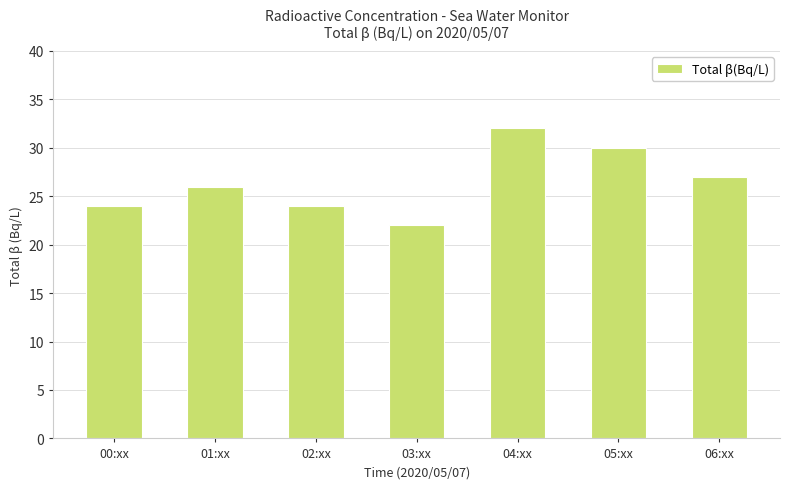

Approximately how many times larger is the value at 02:xx compared to 06:xx?

0.9